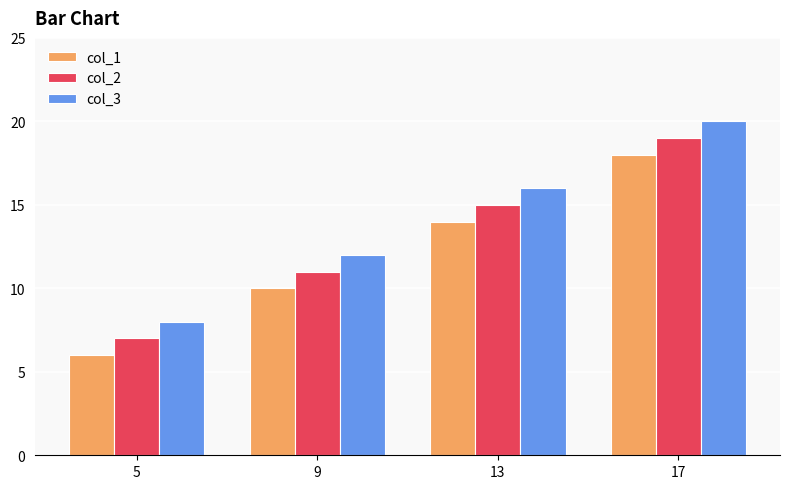

Rank the categories by col_2 value from lowest to highest.

5, 9, 13, 17